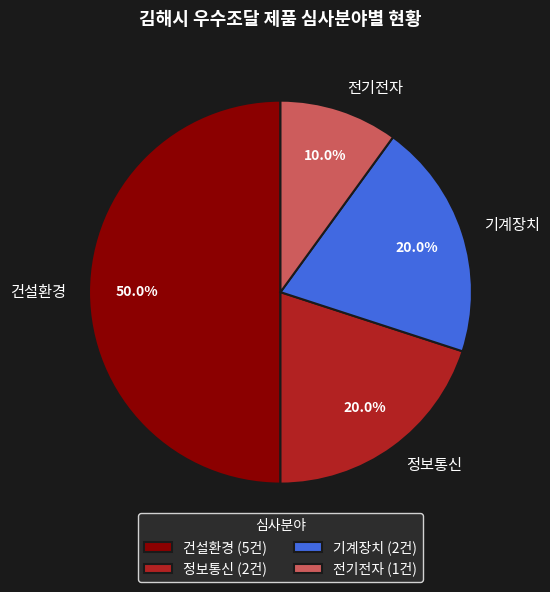

To the nearest percent, what is the combined percentage of 정보통신 and 기계장치?

40%